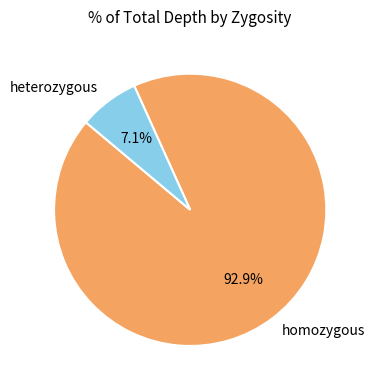

Which has a higher value, homozygous or heterozygous?

homozygous